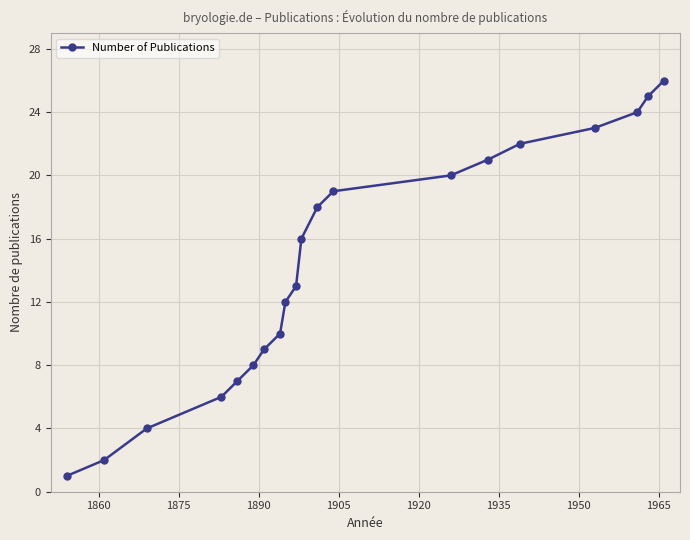

Count the number of data series in this chart.

1